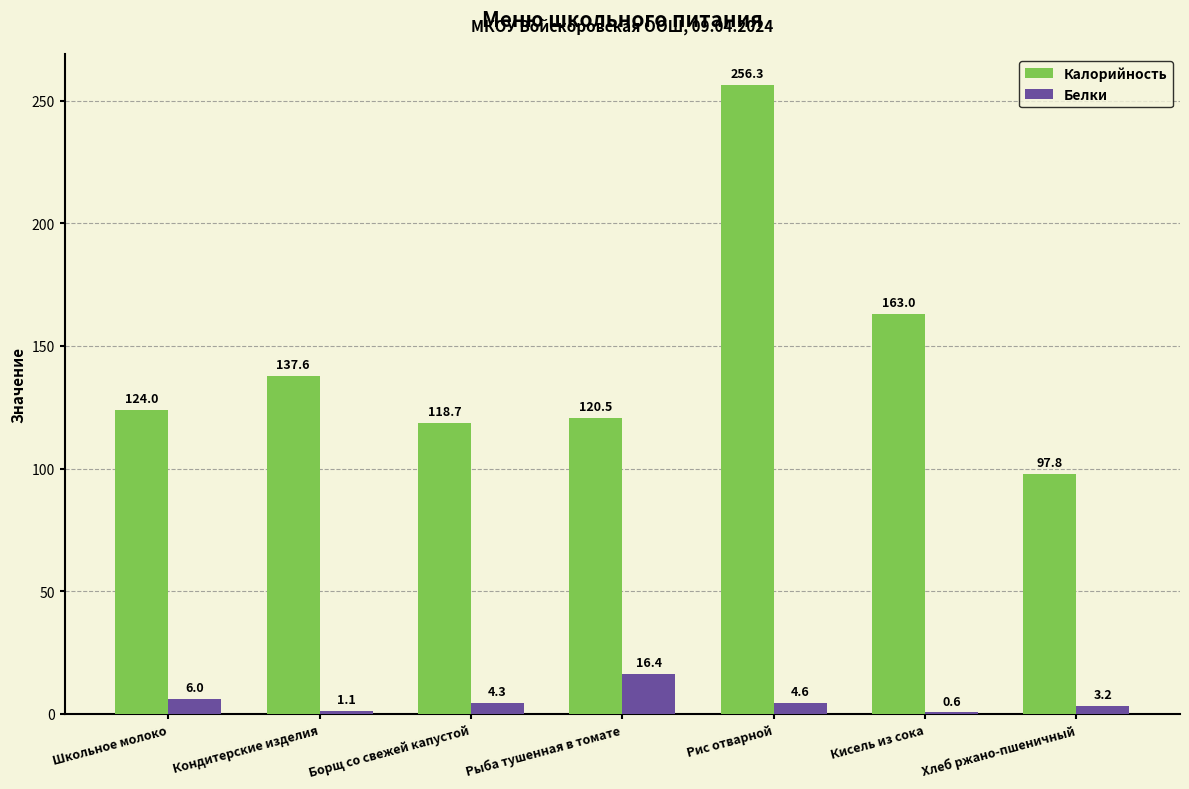

What is the sum of all Калорийность values?

1017.9